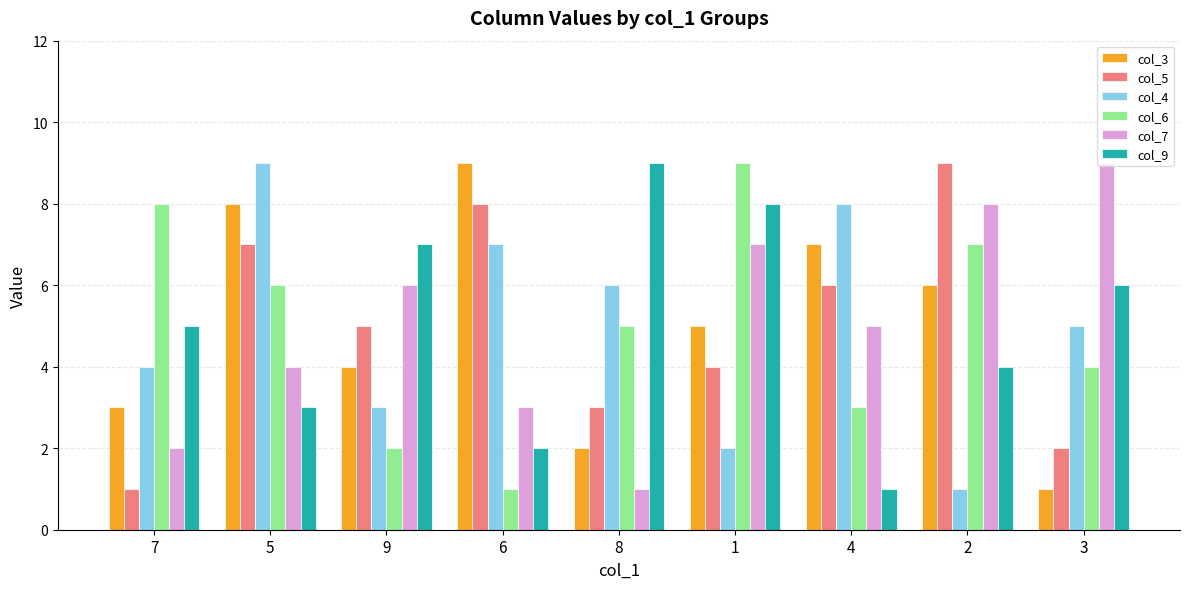

What is the difference between the maximum and minimum values in the col_5 series?

8